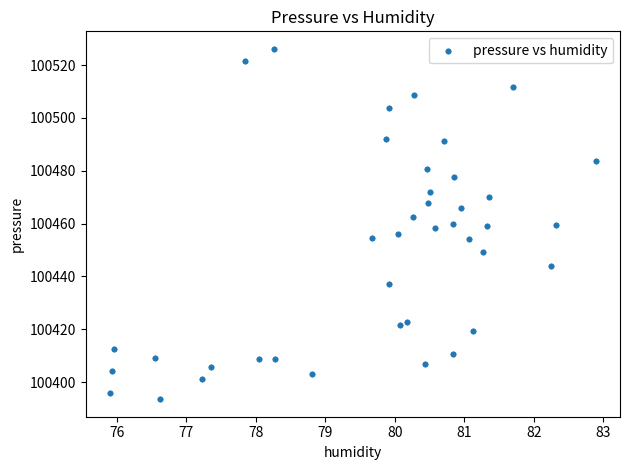

What is the range of X values (max minus min)?

7.0